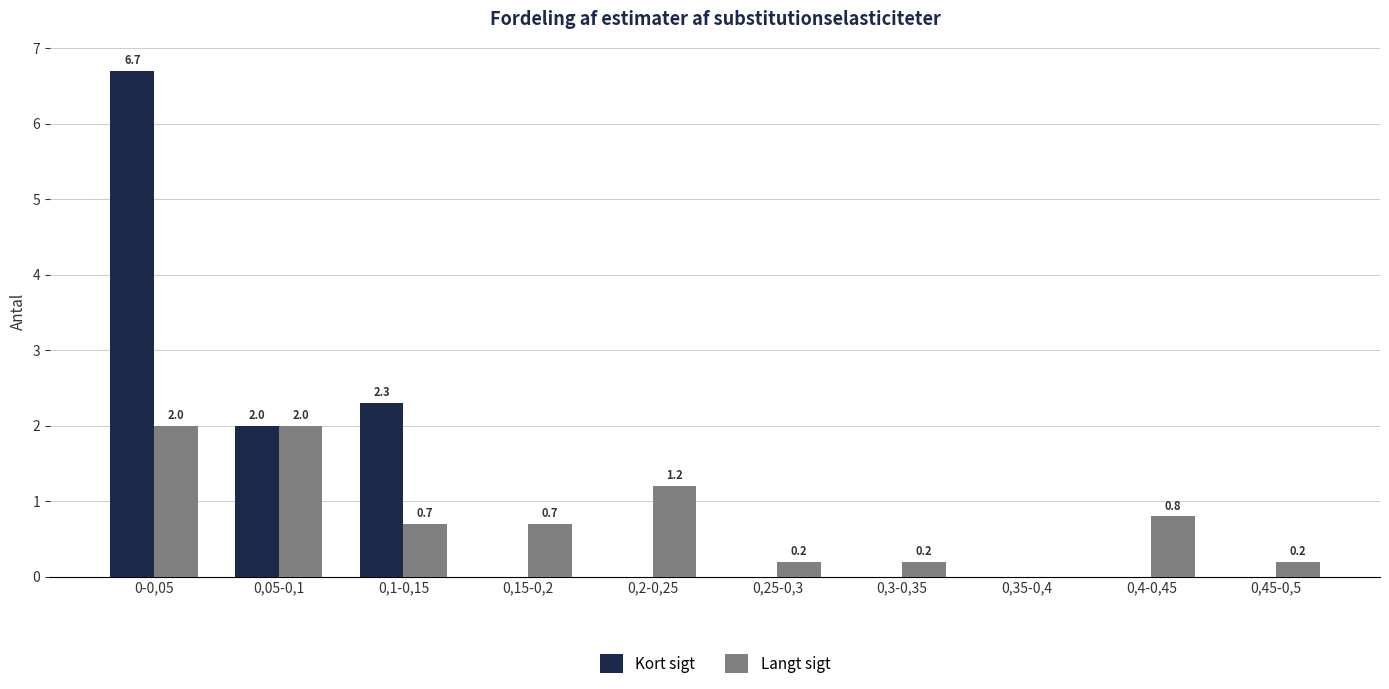

How many values in the Kort sigt series exceed 0?

3